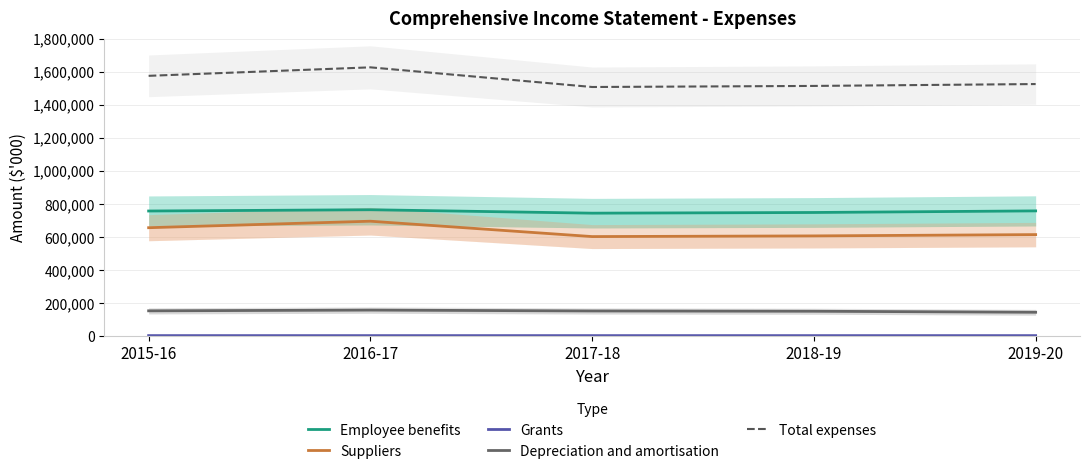

Reading right to left, list all the values displayed in this chart.

Employee benefits: 2019-20=758692	2018-19=749055	2017-18=744935	2016-17=765608	2015-16=757972
Suppliers: 2019-20=615402	2018-19=607552	2017-18=603461	2016-17=696337	2015-16=657093
Grants: 2019-20=4930	2018-19=4930	2017-18=4930	2016-17=4930	2015-16=5000
Depreciation and amortisation: 2019-20=146140	2018-19=152289	2017-18=154012	2016-17=159282	2015-16=154775
Total expenses: 2019-20=1525164	2018-19=1513826	2017-18=1507338	2016-17=1626157	2015-16=1574840